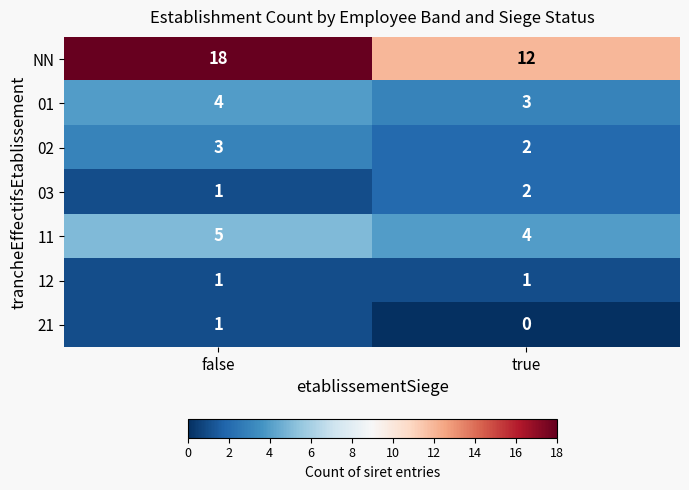

List the labels in order of 11 value, smallest first.

true, false